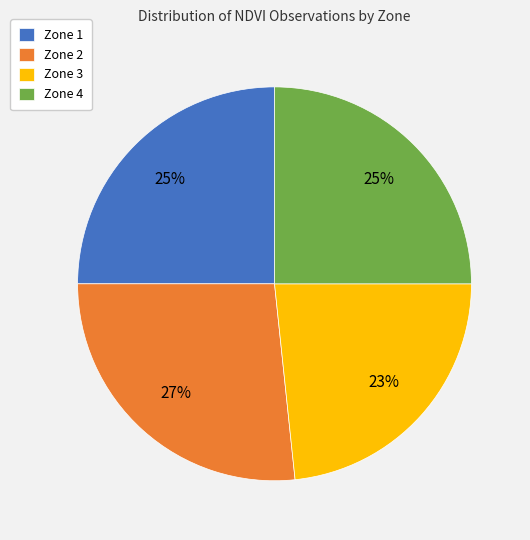

To the nearest percent, what percentage of the pie is Zone 1?

25%